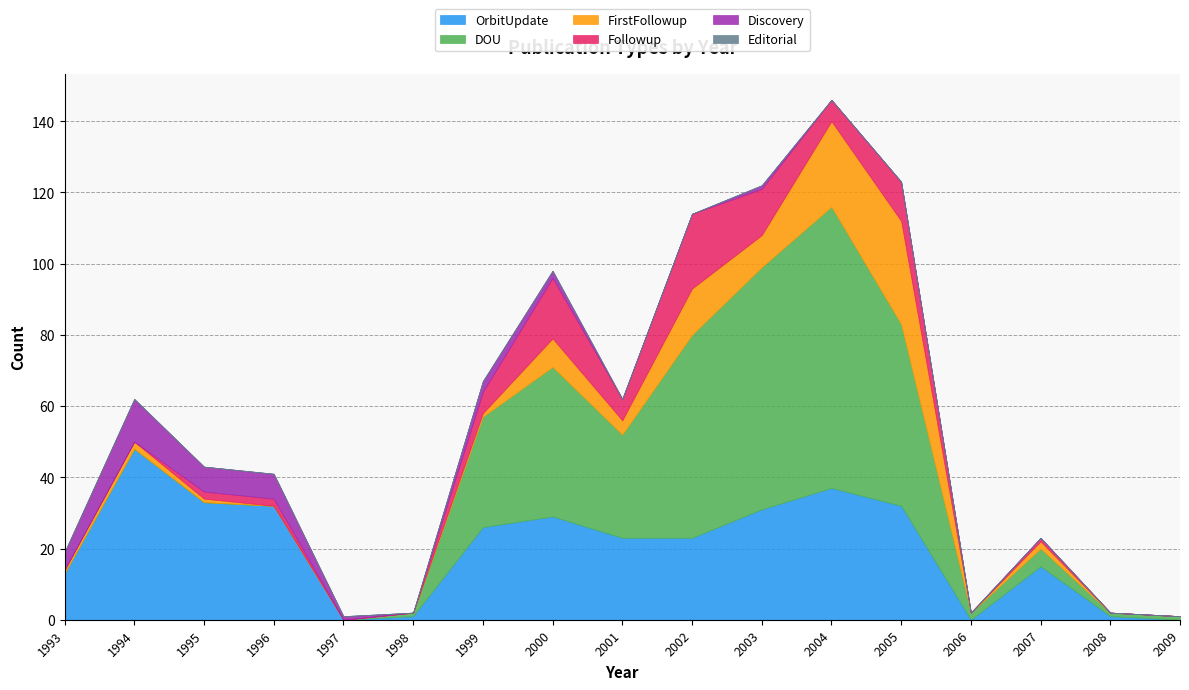

At 2001, list the series in order from largest to smallest.

DOU, OrbitUpdate, Followup, FirstFollowup, Discovery, Editorial